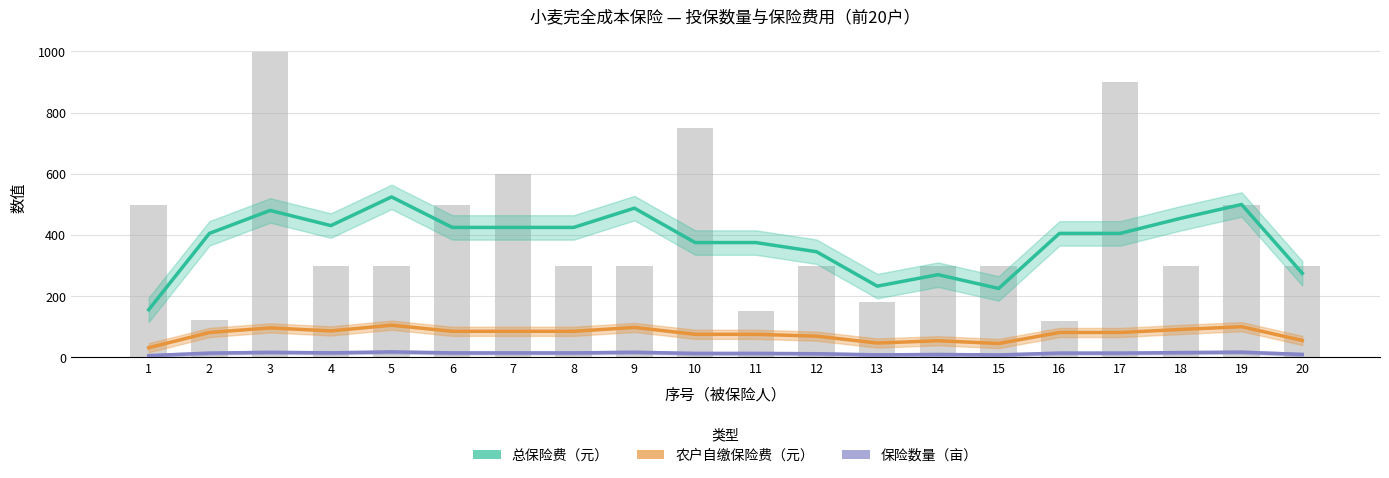

Between 3 and 8, which is larger?

3